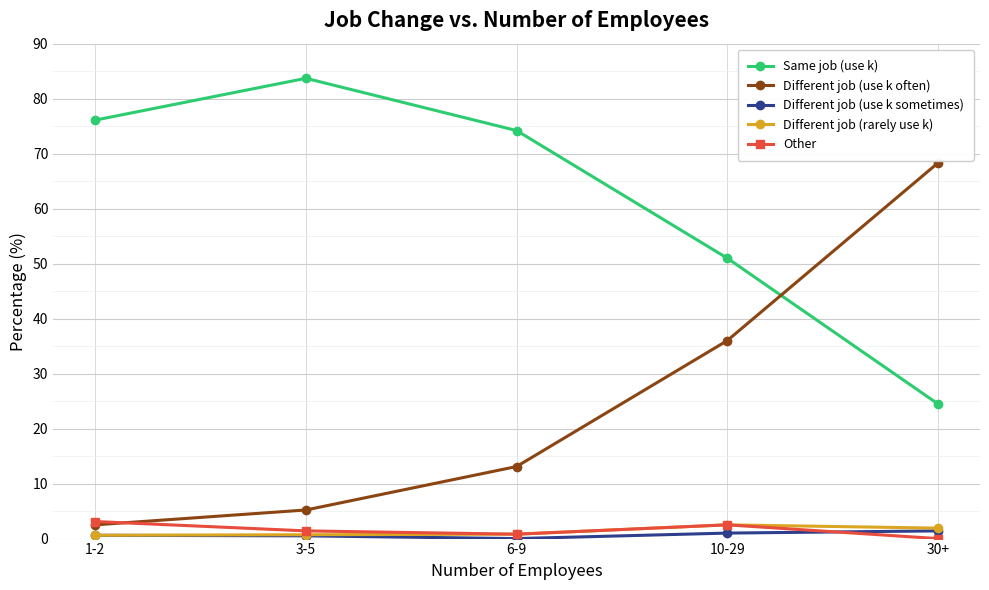

What is the difference between the second highest and minimum values in the Different job (use k often) series?

33.5